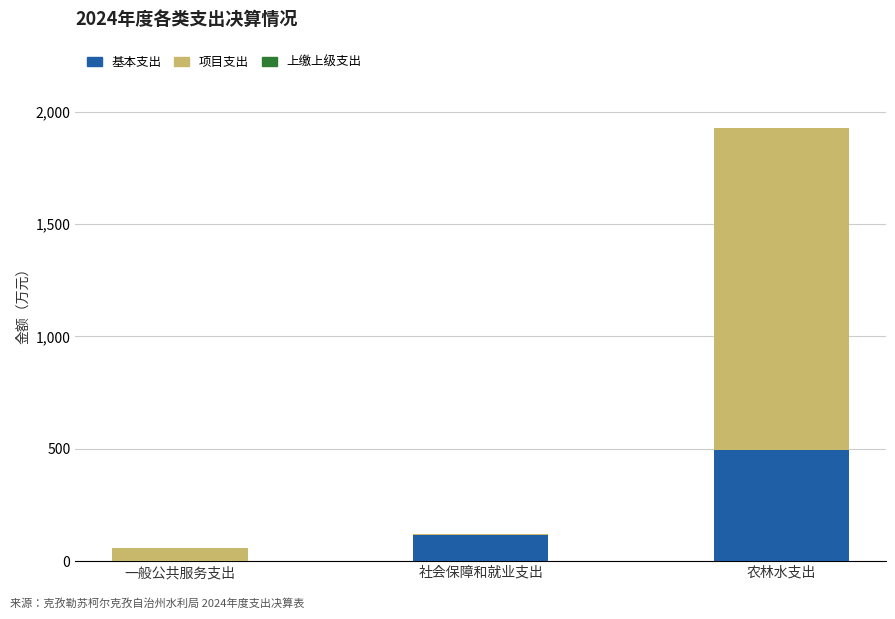

What is the total value across all series at 农林水支出?

1928.5